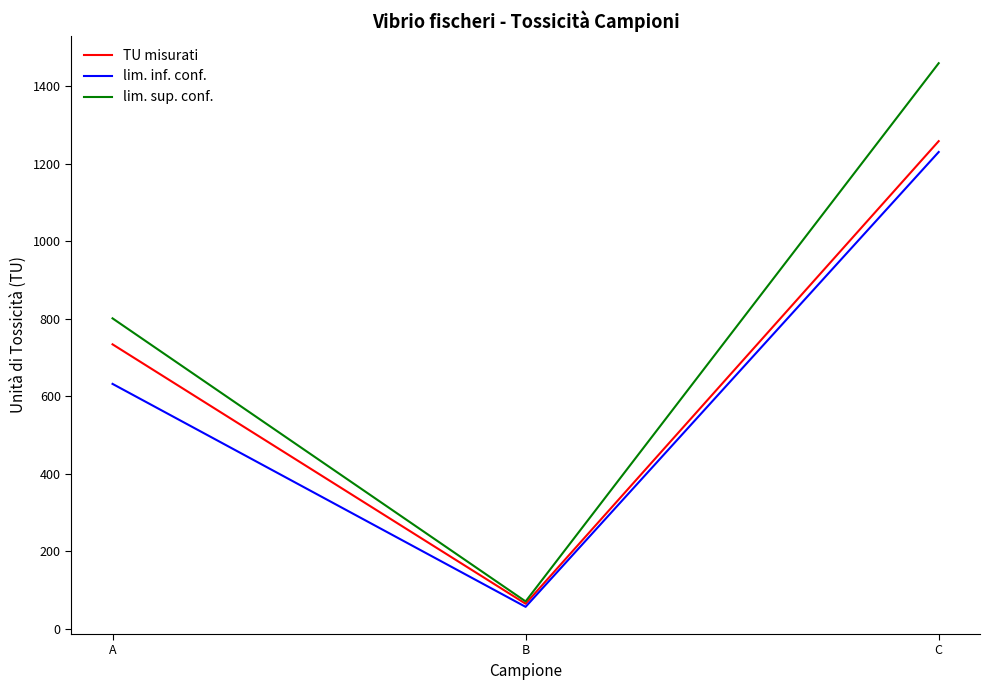

Is the value of lim. sup. conf. at C greater than the value of TU misurati at C?

Yes